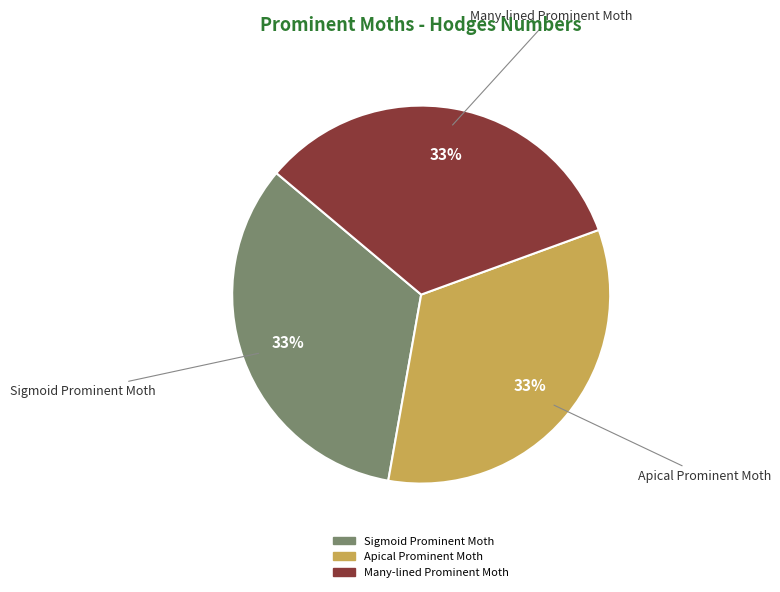

What percentage is the Sigmoid Prominent Moth slice, to the nearest percent?

33%